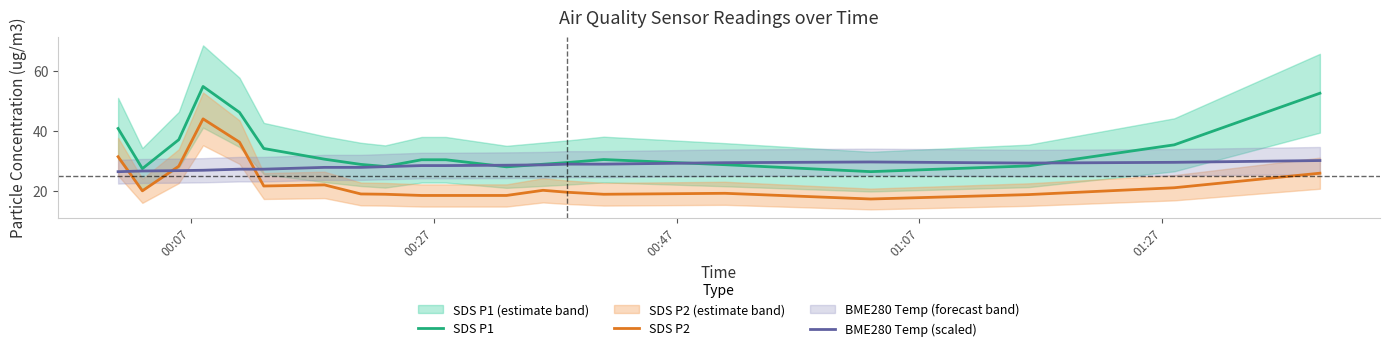

Which series ends up on top after the final intersection of SDS P2 and BME280 Temp (scaled)?

BME280 Temp (scaled)